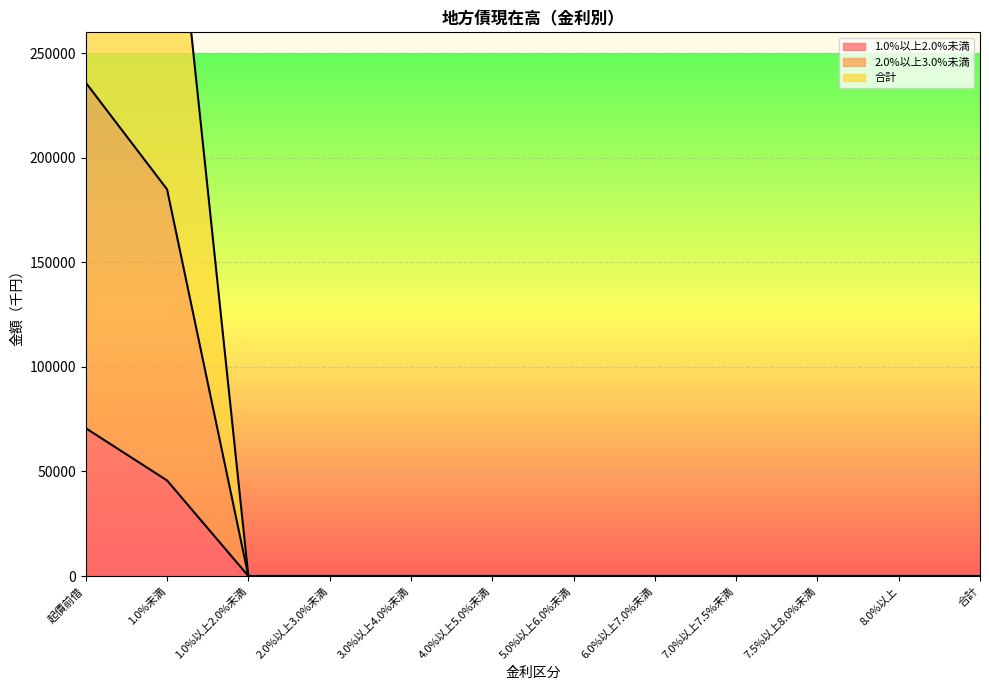

True or false: 合計 has a value of 142053 at 8.0%以上.

False